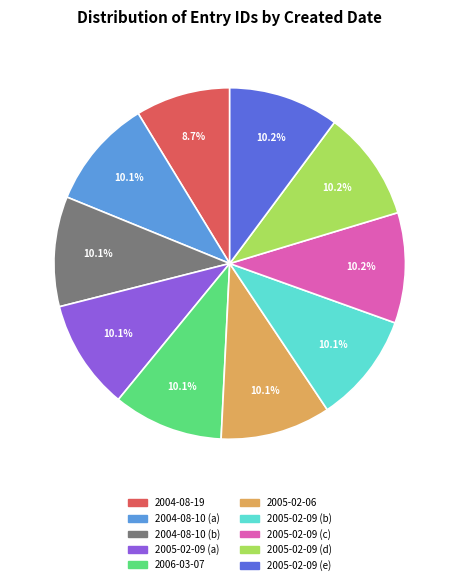

How many slices are in this pie chart?

10